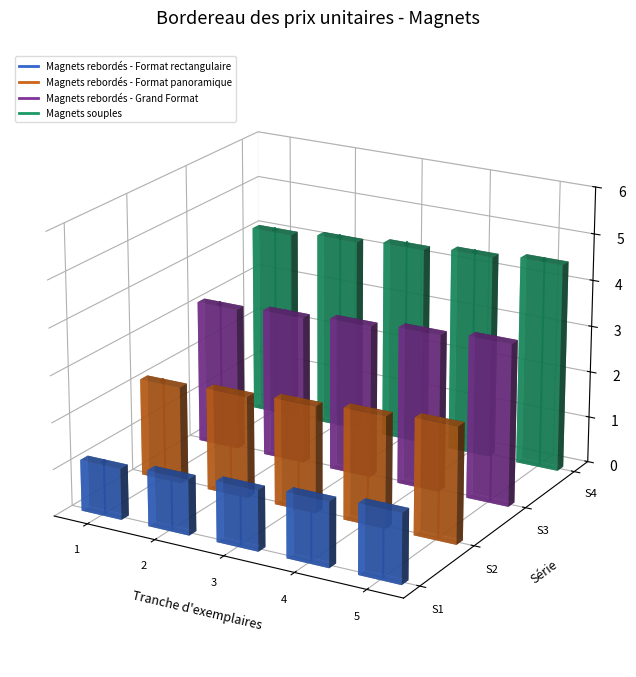

Which series reaches the maximum Y coordinate?

Magnets souples